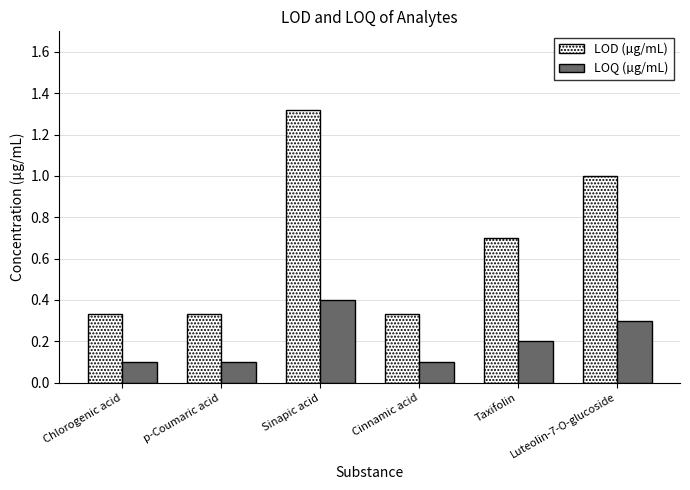

Count the LOD (µg/mL) values in the range 0 to 1.

5